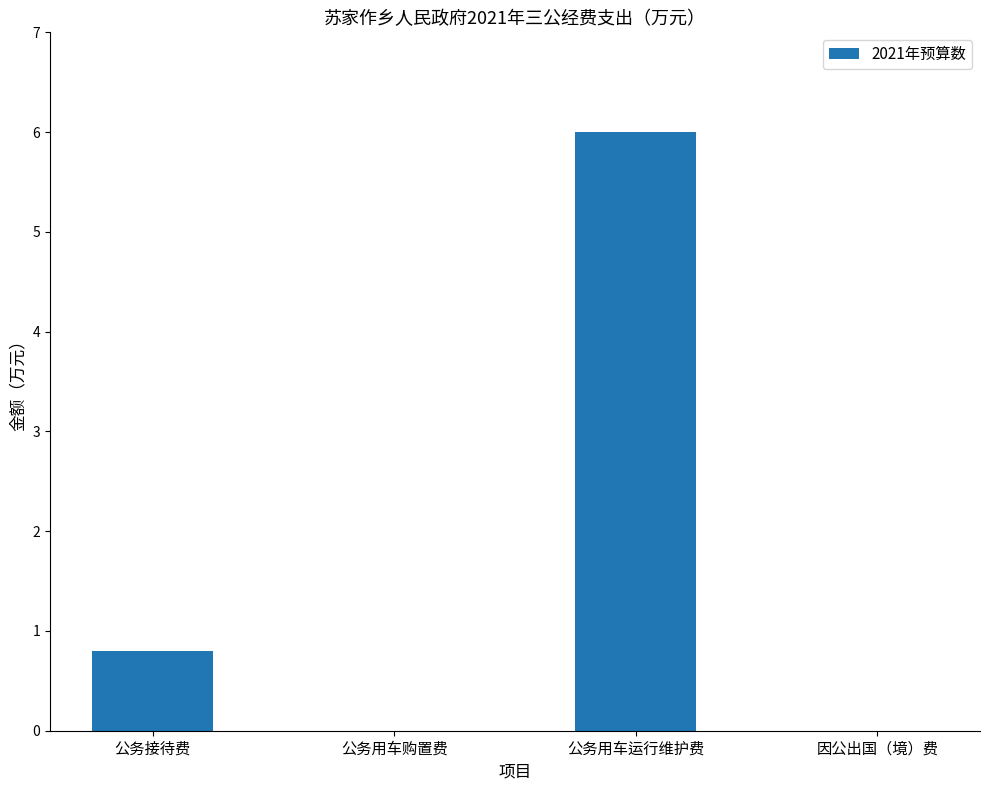

At which label is the value closest to 3?

公务接待费